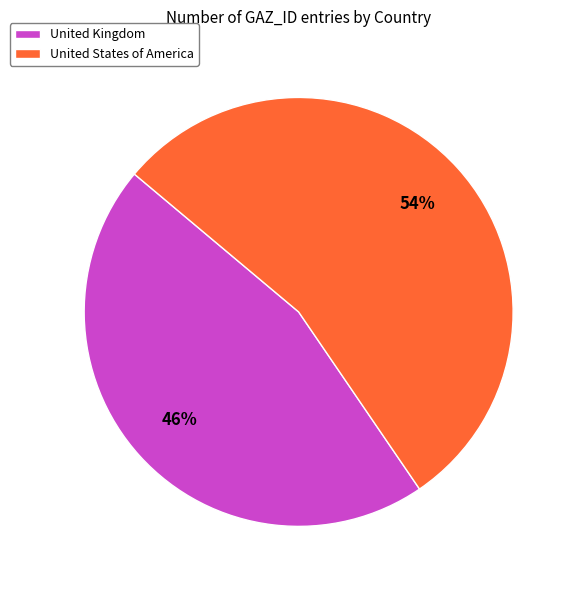

Which category accounts for the majority?

United States of America